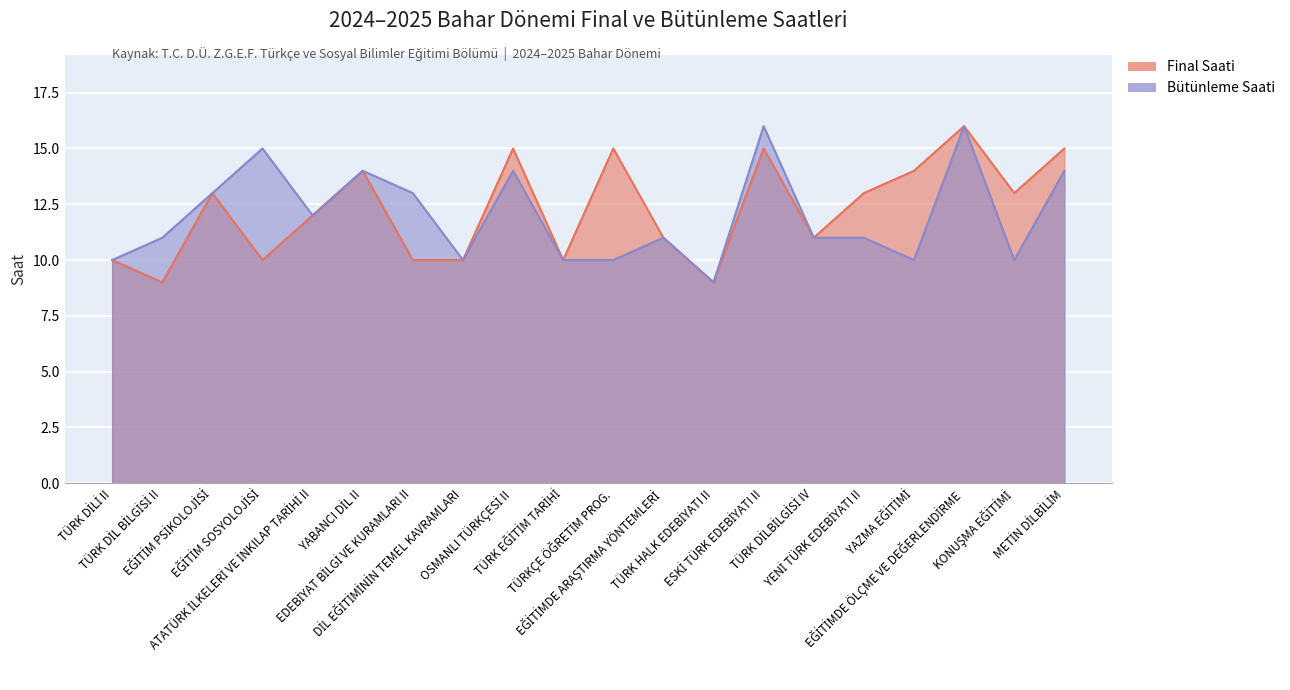

List the series in order of their peak value, lowest first.

Final Saati, Bütünleme Saati